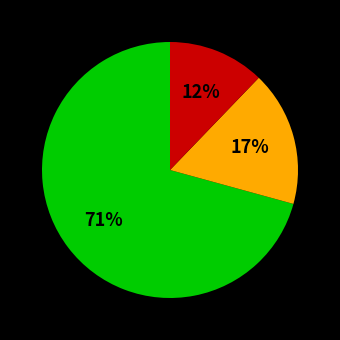

Is there any slice that represents more than half of the pie?

Yes